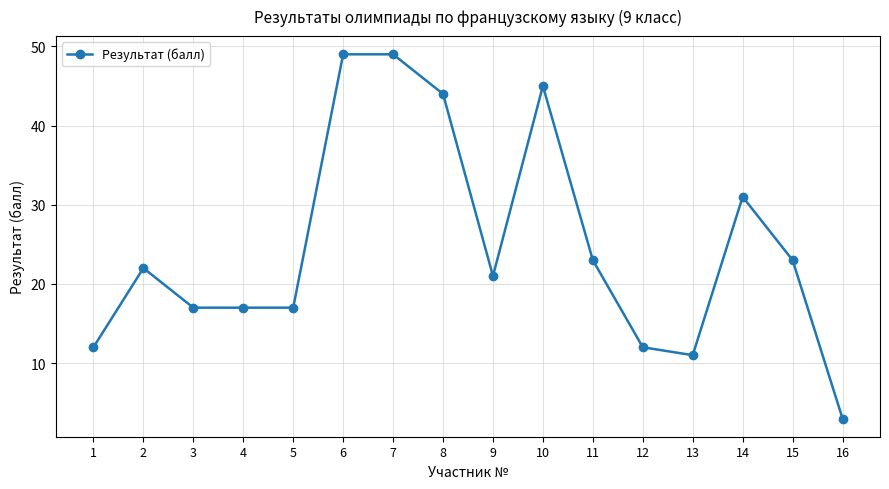

Reading left to right, what are all the values shown in this chart?

1=12	2=22	3=17	4=17	5=17	6=49	7=49	8=44	9=21	10=45	11=23	12=12	13=11	14=31	15=23	16=3